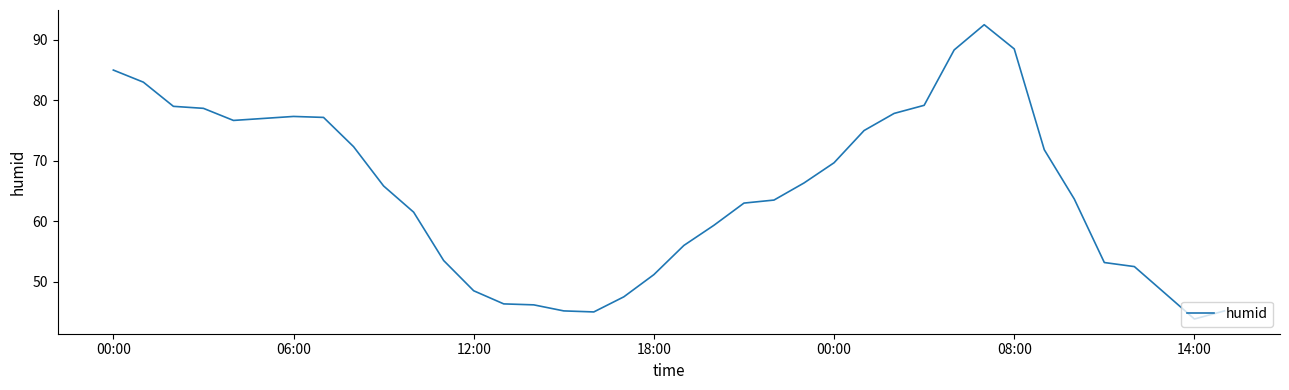

What is the smallest value displayed?

43.8